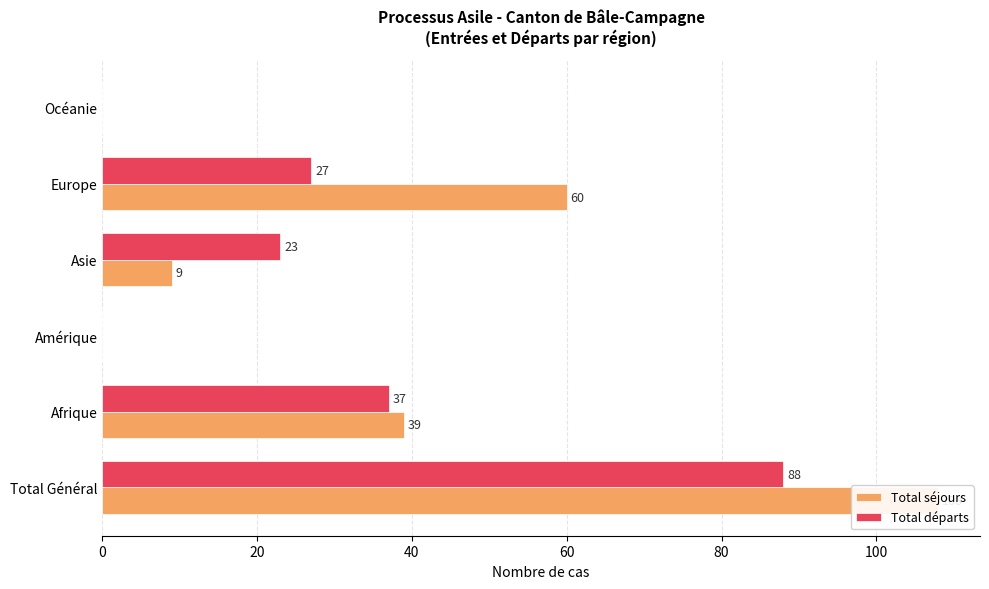

How many data points in Total séjours are less than 39?

3